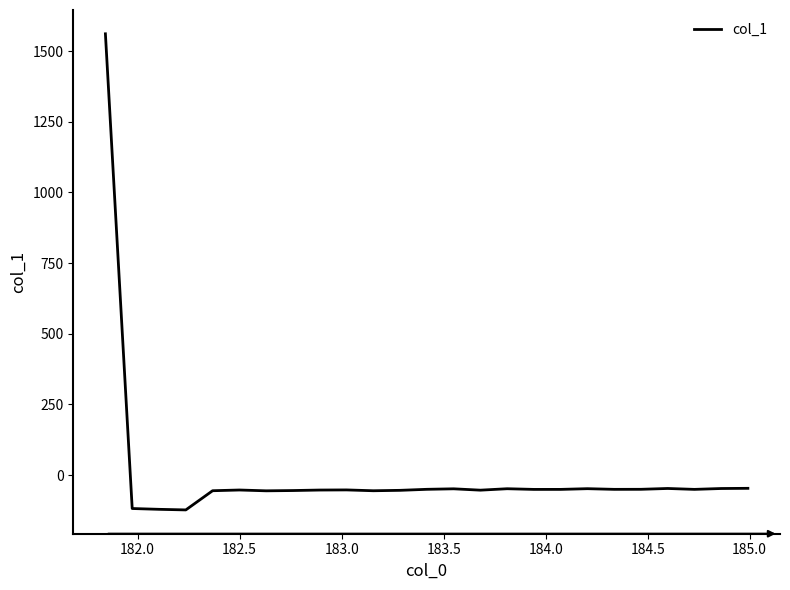

What is the average value?

4.7